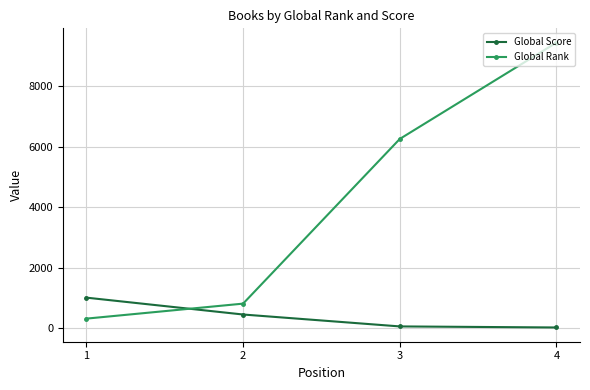

What is the difference between the second highest and minimum values in the Global Score series?

429